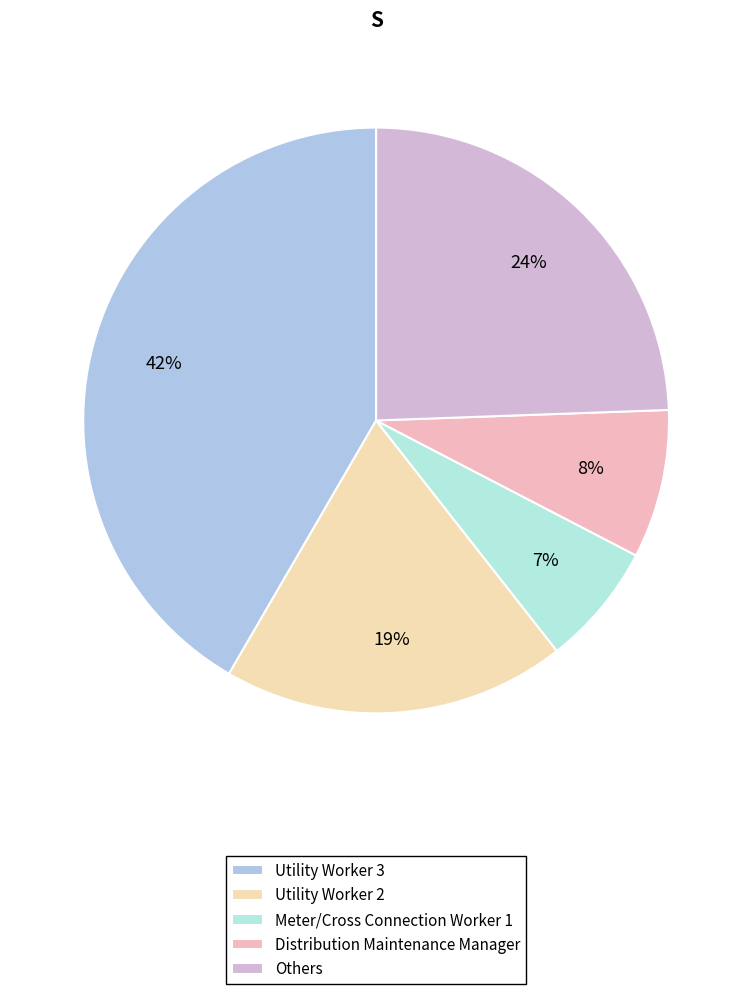

Which category has the biggest portion of the pie?

Utility Worker 3